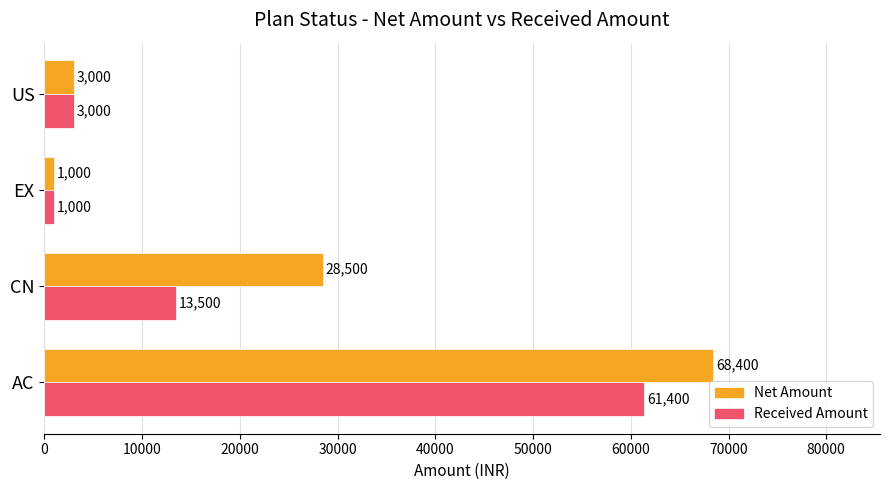

Which series has the largest total across all categories?

Net Amount